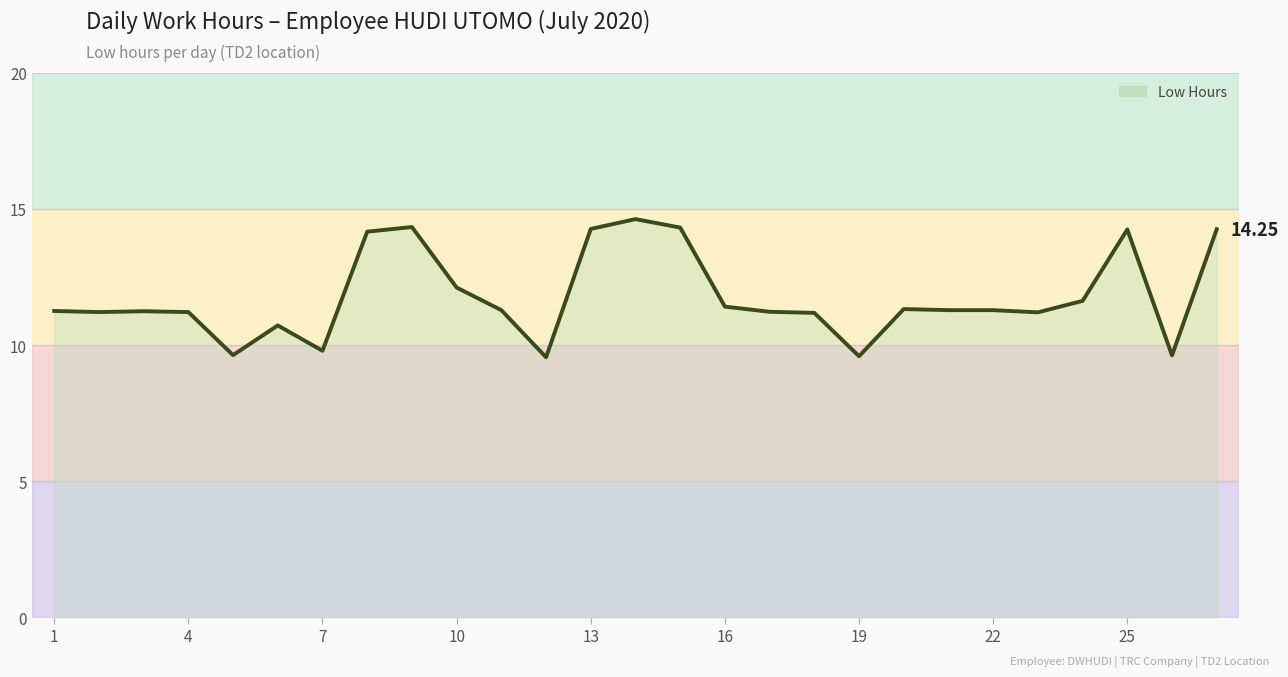

How many lines are shown in the chart?

1